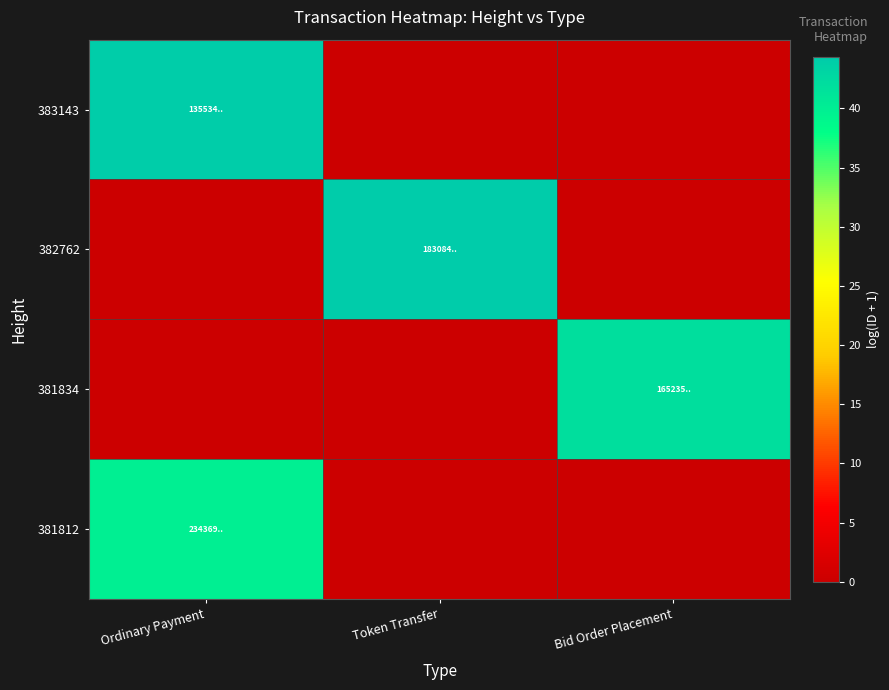

Reading left to right, what are all the values shown in this chart?

383143: Ordinary Payment=44.1	Token Transfer=0.0	Bid Order Placement=0.0
382762: Ordinary Payment=0.0	Token Transfer=44.4	Bid Order Placement=0.0
381834: Ordinary Payment=0.0	Token Transfer=0.0	Bid Order Placement=41.9
381812: Ordinary Payment=40.0	Token Transfer=0.0	Bid Order Placement=0.0